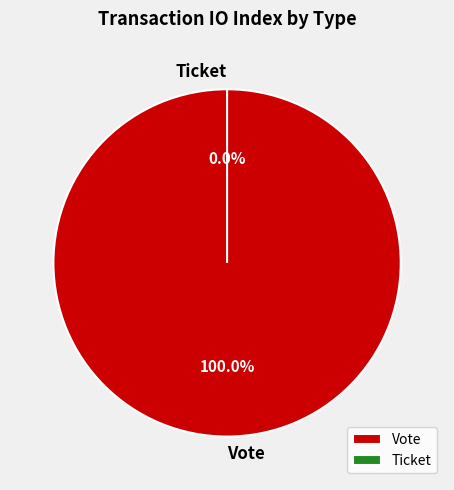

Combined, do Vote and Ticket account for over 50%?

Yes